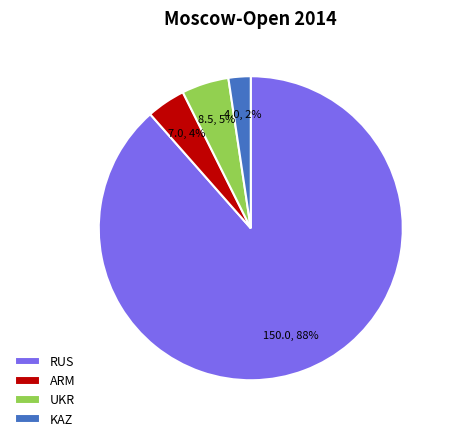

How many slices are in this pie chart?

4